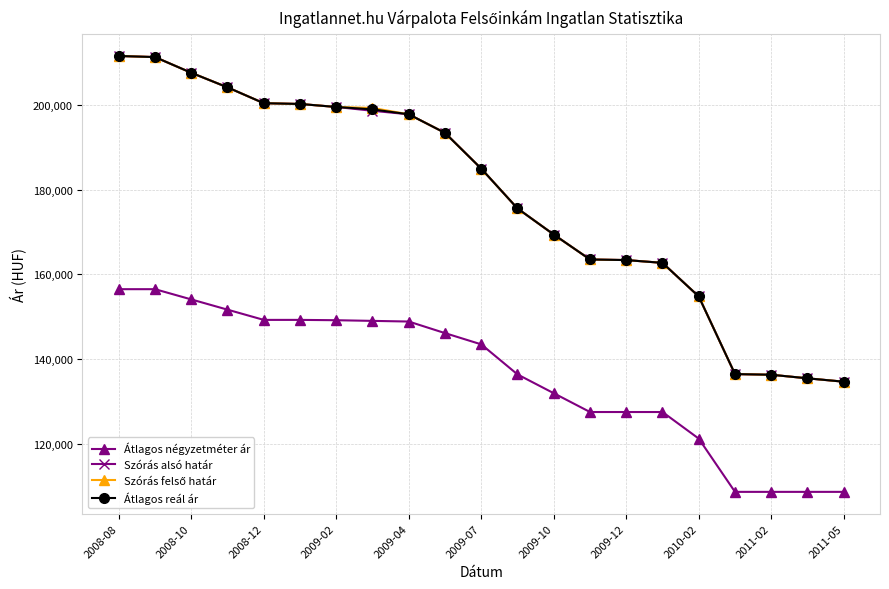

What is the sum of all Átlagos négyzetméter ár values?

2861193